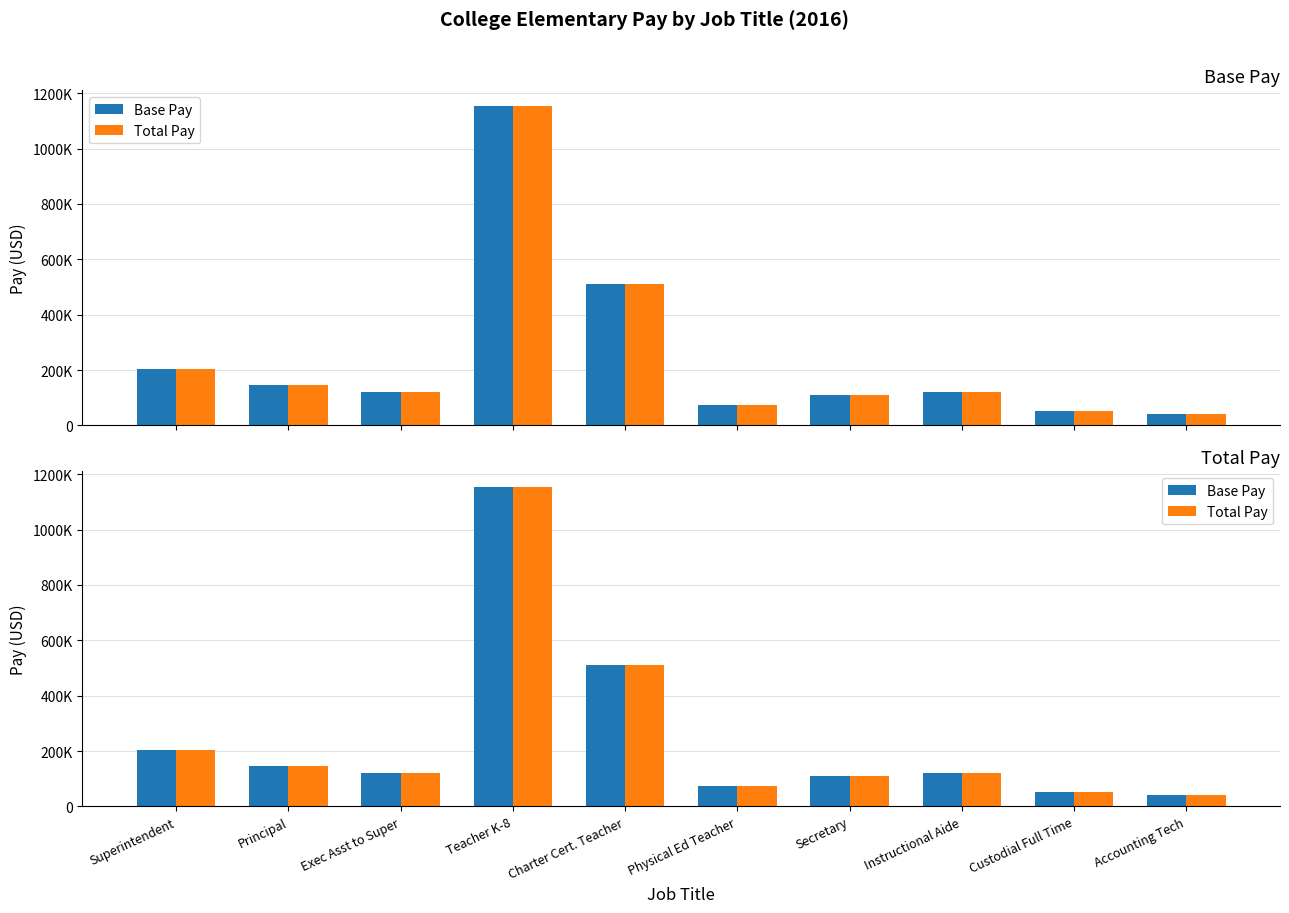

What is the label of the 8th bar from the left?

Instructional Aide